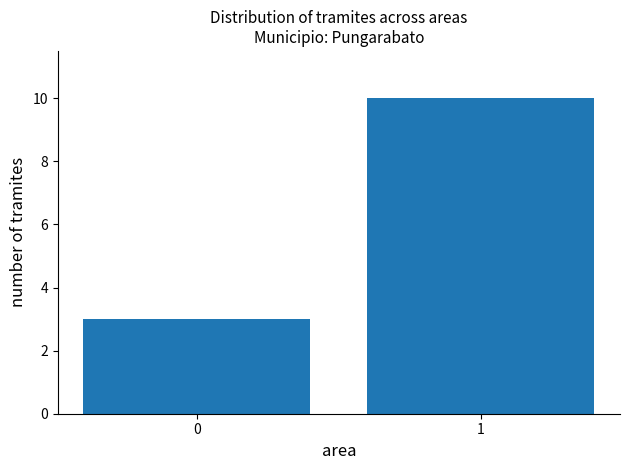

Count the number of data series in this chart.

1